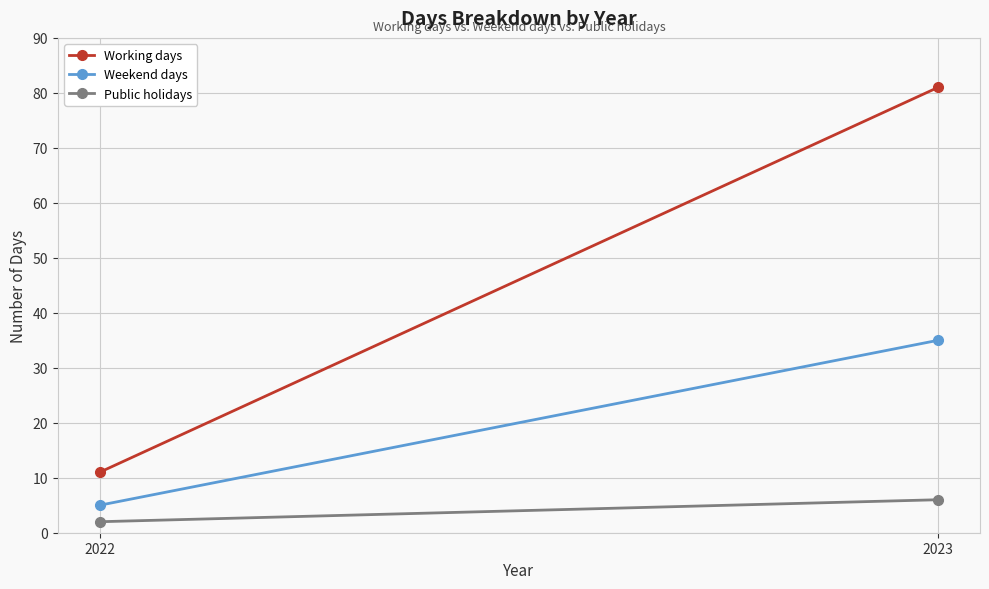

What is the average value of the Working days series?

46